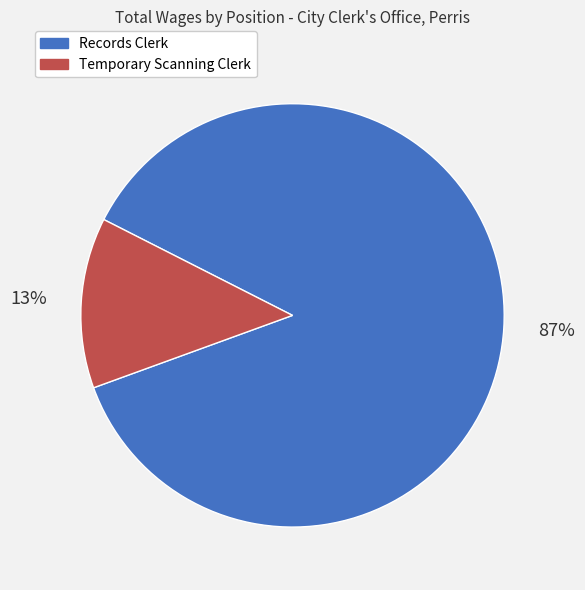

Rank the categories by value from highest to lowest.

Records Clerk, Temporary Scanning Clerk